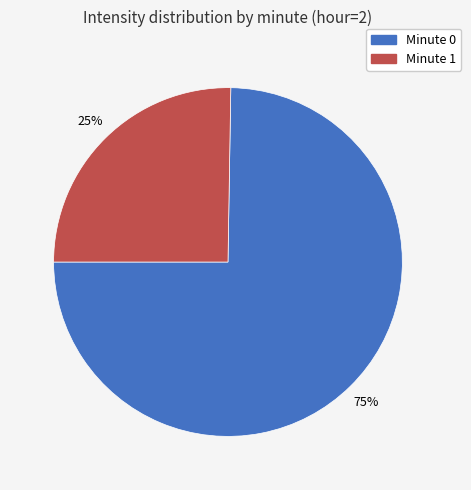

Is there a majority slice in this chart?

Yes